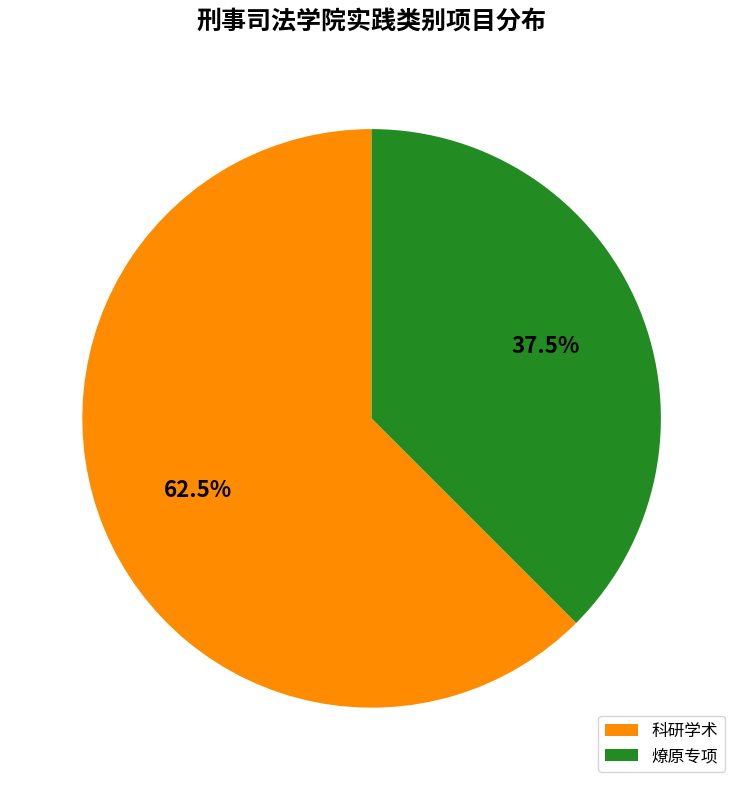

Is 科研学术 the majority of the pie?

Yes